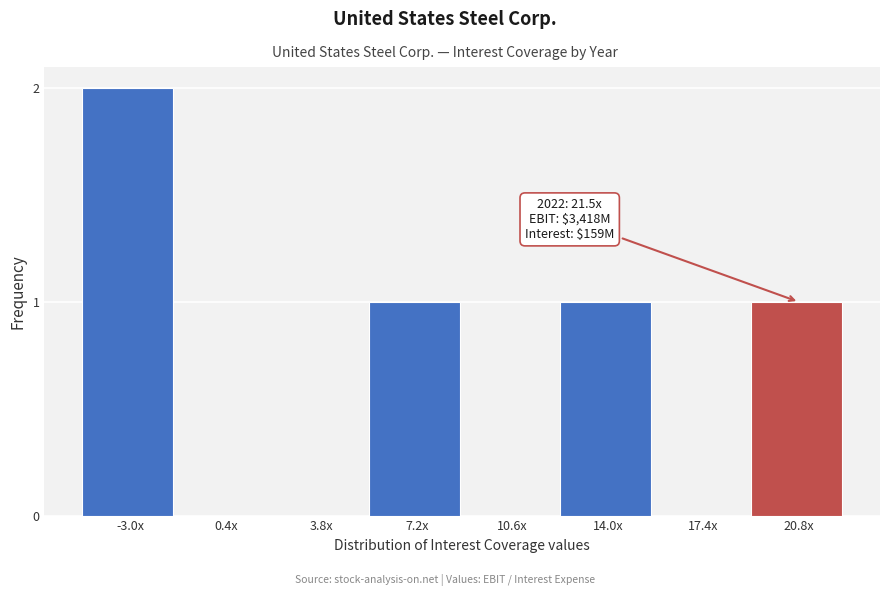

Reading left to right, list all the values displayed in this chart.

-3.0x=2	0.4x=0	3.8x=0	7.2x=1	10.6x=0	14.0x=1	17.4x=0	20.8x=1